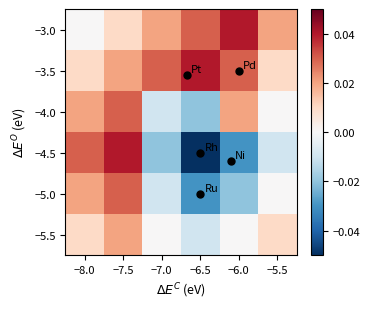

At how many categories does at least one series exceed 0?

6